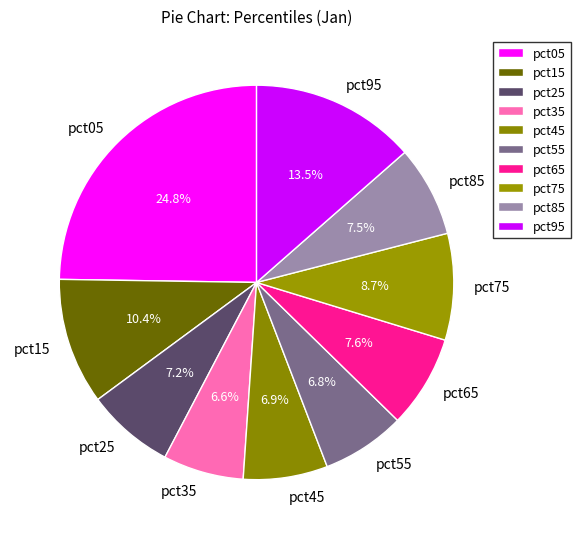

Between pct65 and pct05, which is larger?

pct05